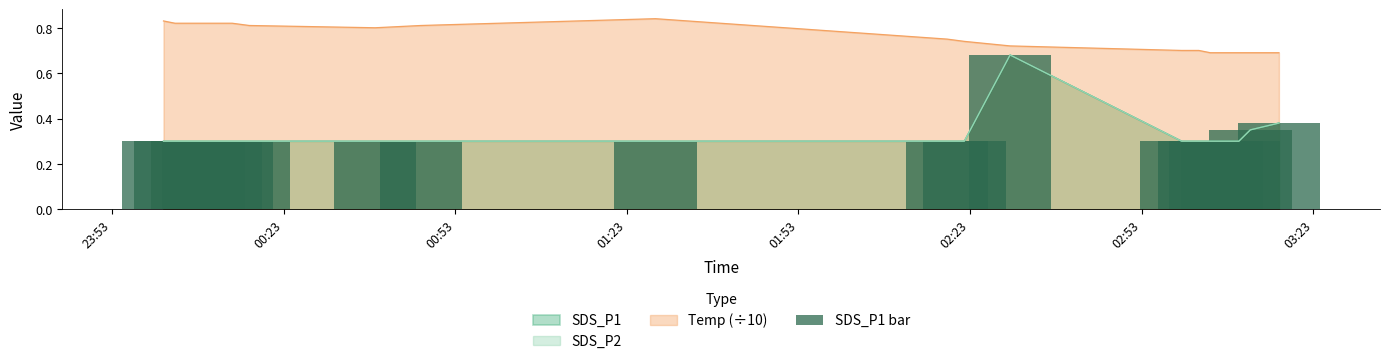

What is the difference between the maximum and minimum values in the SDS_P2 series?

0.4